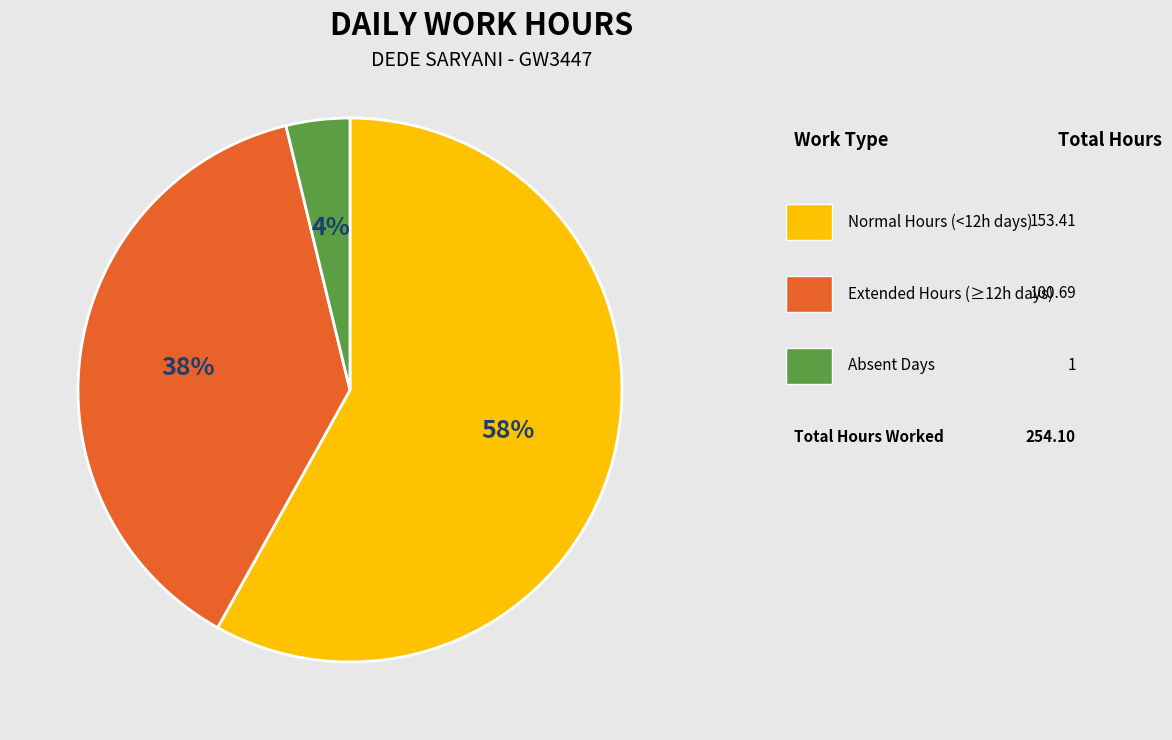

Is there a majority slice in this chart?

Yes